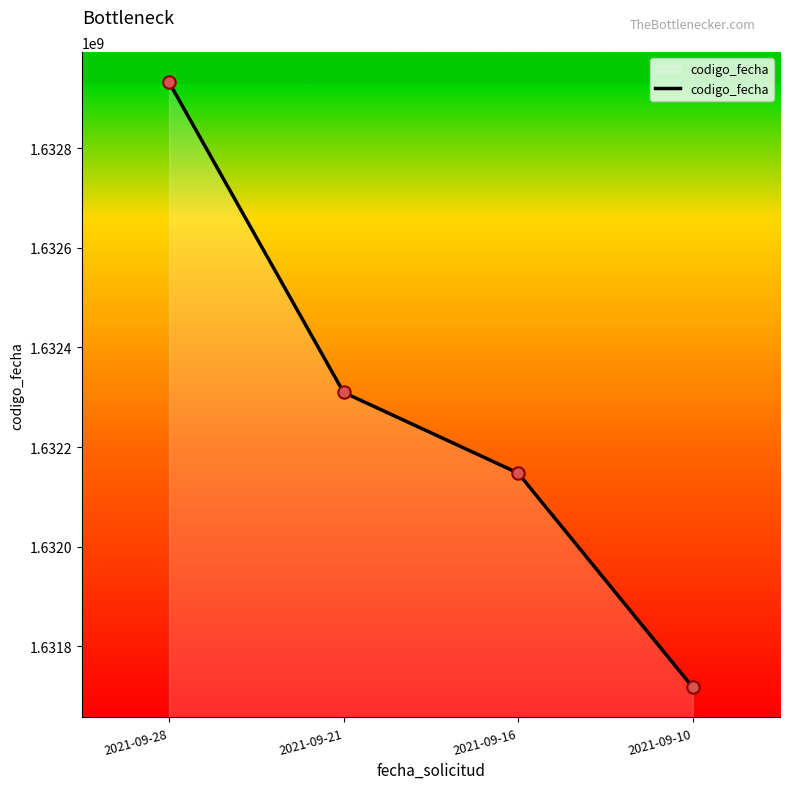

What is the change in value from 2021-09-28 to 2021-09-10?

-1213933